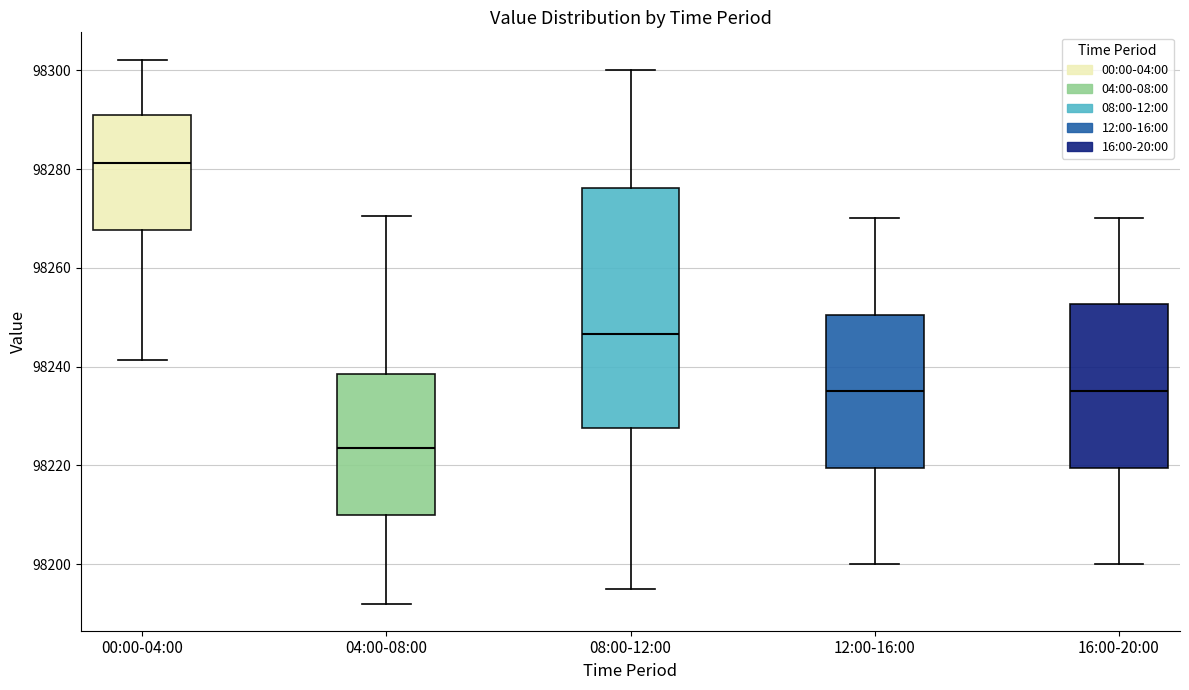

Reading left to right, read every box against the y-axis: the position of its median line, the range the box covers, and the ends of its whiskers. The values are not printed on the chart, so give them approximately, as read against the axis.

00:00-04:00: median 98282, box 98268 to 98292, whiskers 98242 to 98302
04:00-08:00: median 98224, box 98210 to 98238, whiskers 98192 to 98270
08:00-12:00: median 98246, box 98228 to 98276, whiskers 98196 to 98300
12:00-16:00: median 98236, box 98220 to 98250, whiskers 98200 to 98270
16:00-20:00: median 98236, box 98220 to 98252, whiskers 98200 to 98270